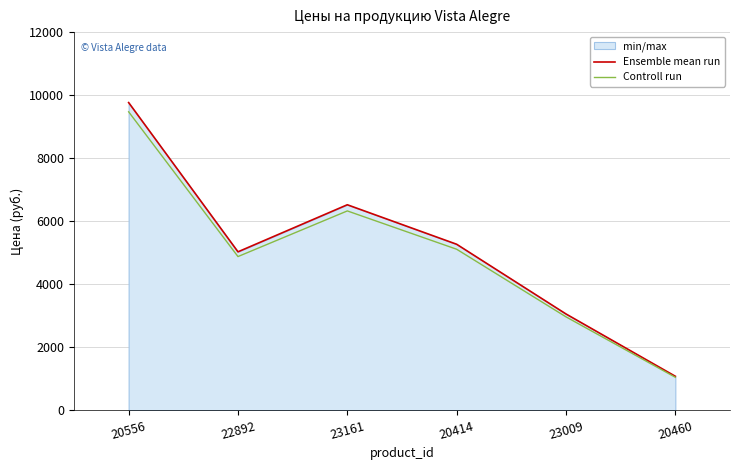

What is the difference between the maximum and second lowest values in the Controll run series?

6509.7